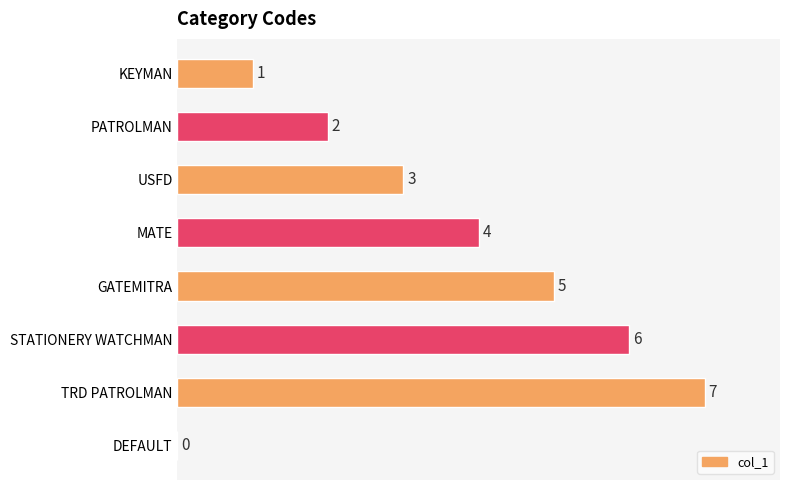

True or false: the data shows 6 at STATIONERY WATCHMAN.

True